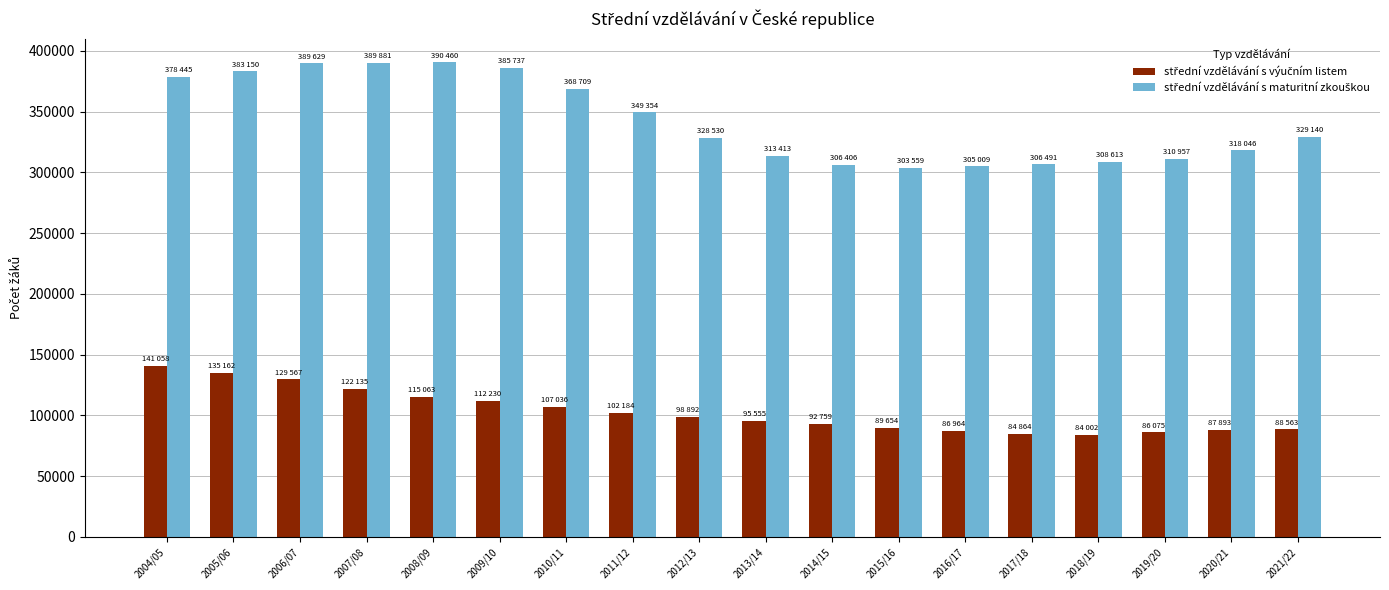

What is the smallest value displayed?

84002